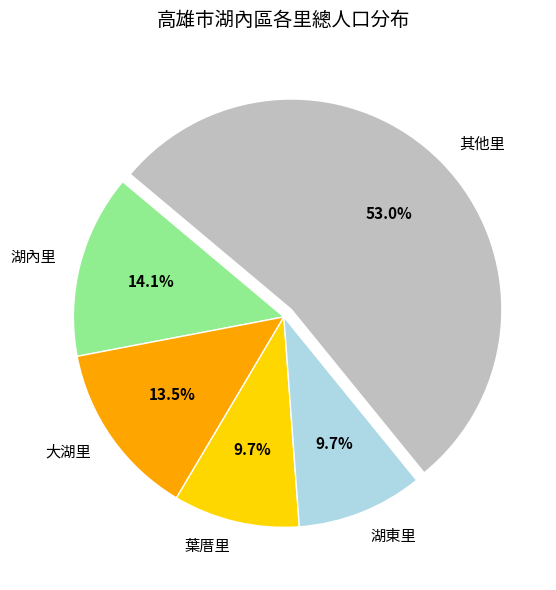

How much of the chart is everything except 葉厝里?

90.3%